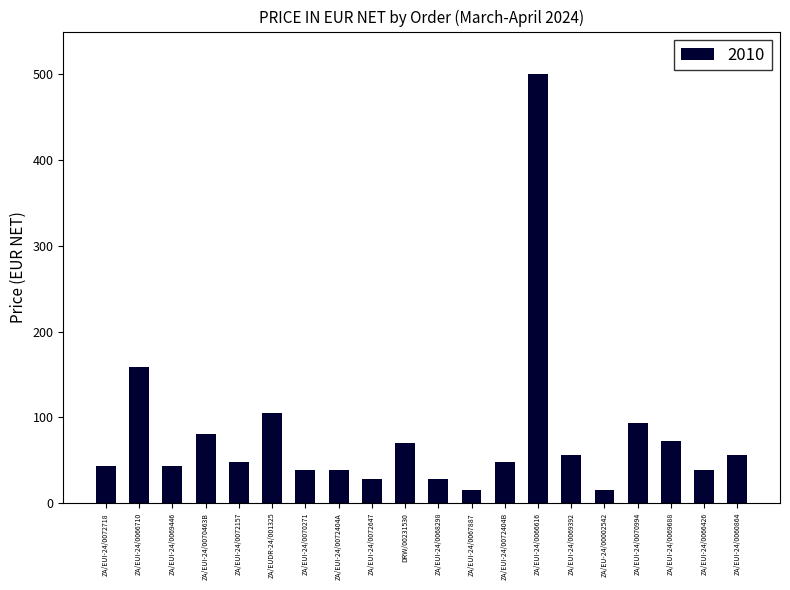

How many data points are above 47?

11